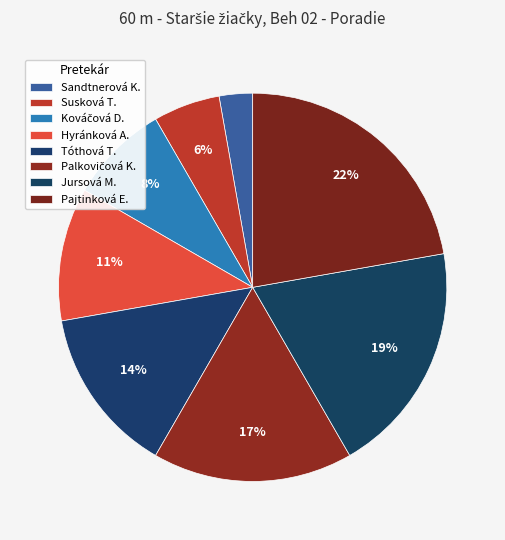

Count the number of slices in the pie.

8